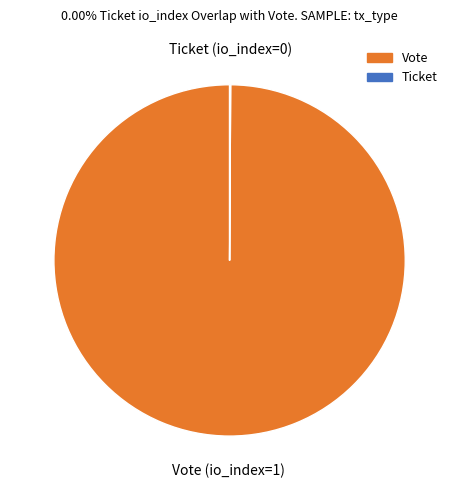

Is there any slice that represents more than half of the pie?

Yes